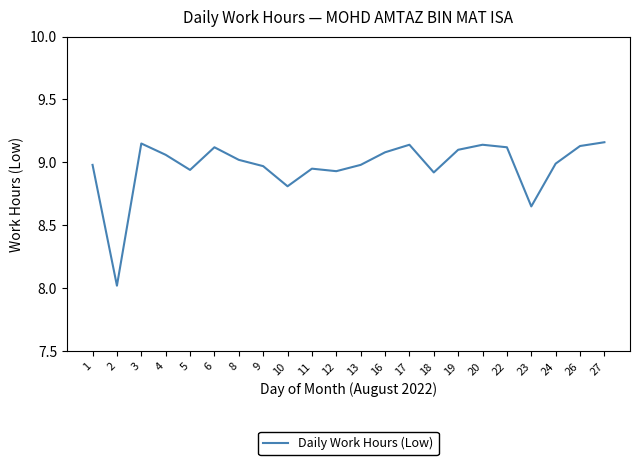

What is the change in value from 10 to 11?

+0.1